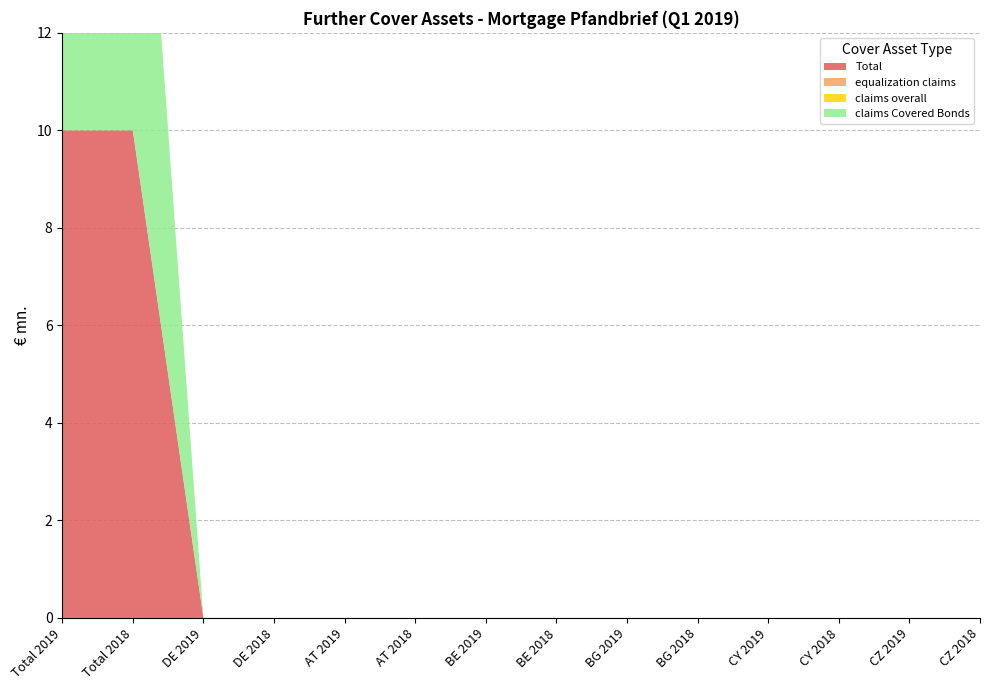

Reading left to right, what are all the values shown in this chart?

Total: Total 2019=10	Total 2018=10	DE 2019=0	DE 2018=0	AT 2019=0	AT 2018=0	BE 2019=0	BE 2018=0	BG 2019=0	BG 2018=0	CY 2019=0	CY 2018=0	CZ 2019=0	CZ 2018=0
equalization claims: Total 2019=0	Total 2018=0	DE 2019=0	DE 2018=0	AT 2019=0	AT 2018=0	BE 2019=0	BE 2018=0	BG 2019=0	BG 2018=0	CY 2019=0	CY 2018=0	CZ 2019=0	CZ 2018=0
claims overall: Total 2019=0	Total 2018=0	DE 2019=0	DE 2018=0	AT 2019=0	AT 2018=0	BE 2019=0	BE 2018=0	BG 2019=0	BG 2018=0	CY 2019=0	CY 2018=0	CZ 2019=0	CZ 2018=0
claims Covered Bonds: Total 2019=10	Total 2018=10	DE 2019=0	DE 2018=0	AT 2019=0	AT 2018=0	BE 2019=0	BE 2018=0	BG 2019=0	BG 2018=0	CY 2019=0	CY 2018=0	CZ 2019=0	CZ 2018=0